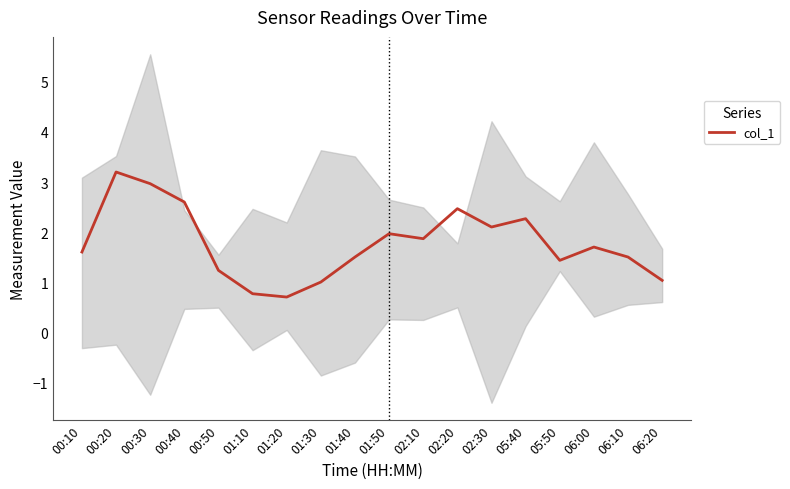

What is the approximate value at 05:40?

2.3